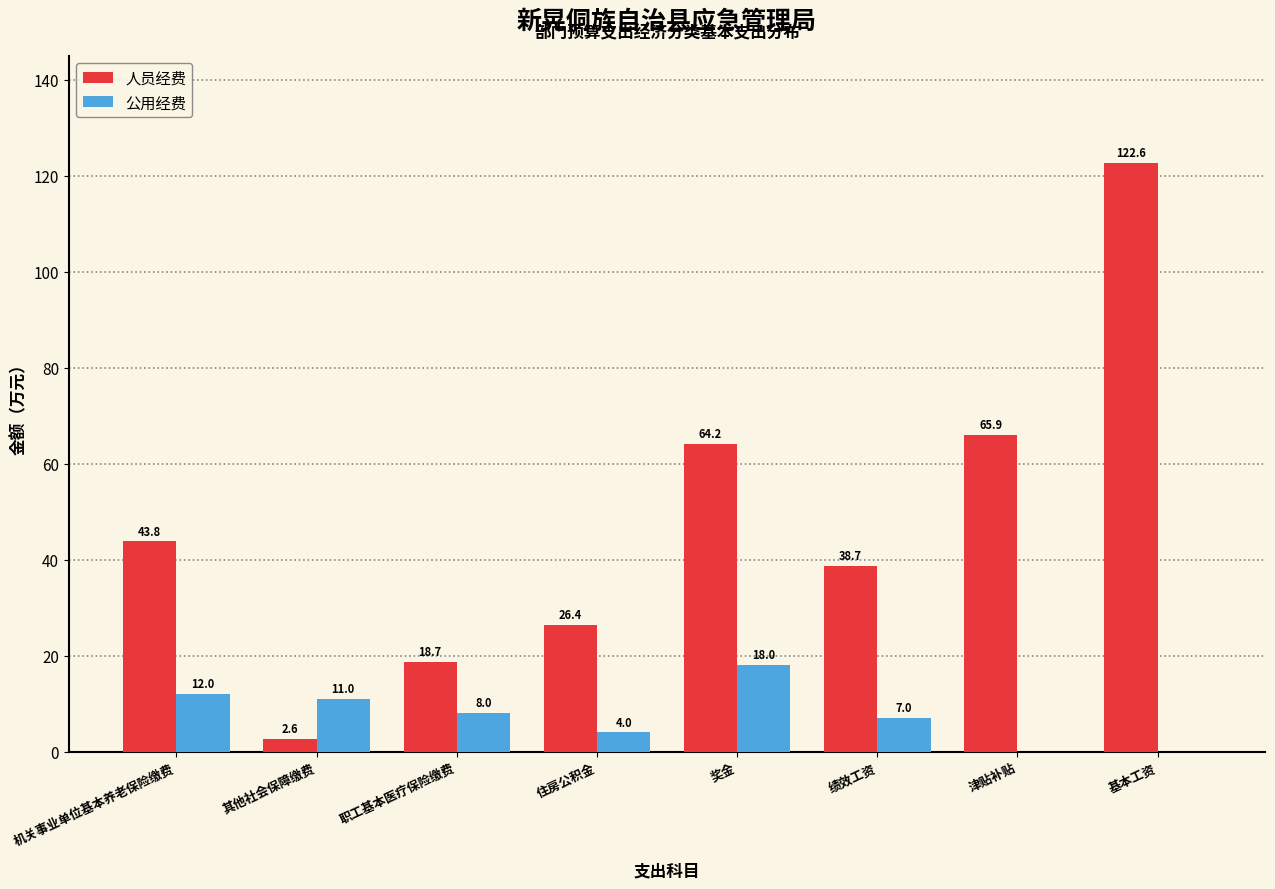

Reading left to right, list all the values displayed in this chart.

人员经费: 机关事业单位基本养老保险缴费=43.8	其他社会保障缴费=2.6	职工基本医疗保险缴费=18.7	住房公积金=26.4	奖金=64.2	绩效工资=38.7	津贴补贴=65.9	基本工资=122.6
公用经费: 机关事业单位基本养老保险缴费=12.0	其他社会保障缴费=11.0	职工基本医疗保险缴费=8.0	住房公积金=4.0	奖金=18.0	绩效工资=7.0	津贴补贴=0.0	基本工资=0.0